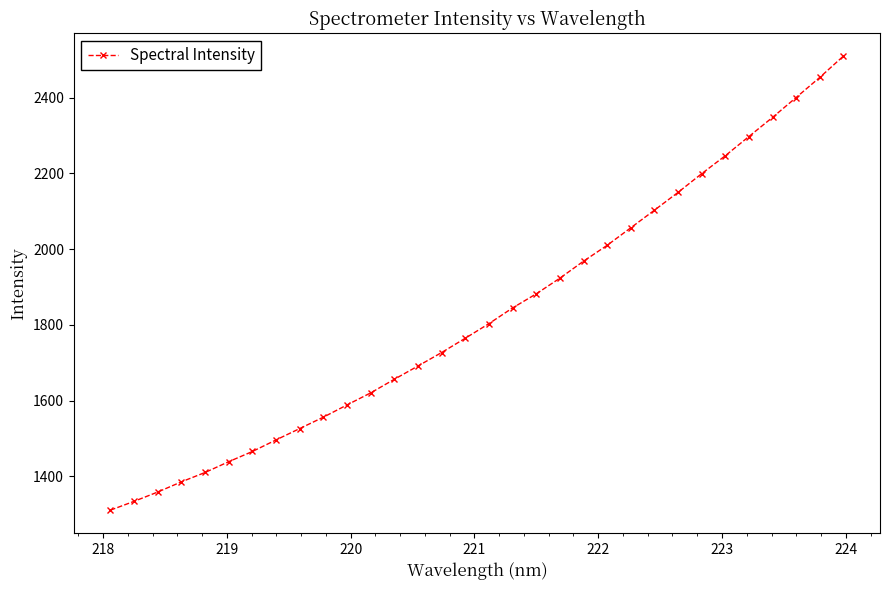

What is the difference between the second highest and minimum values?

1142.5